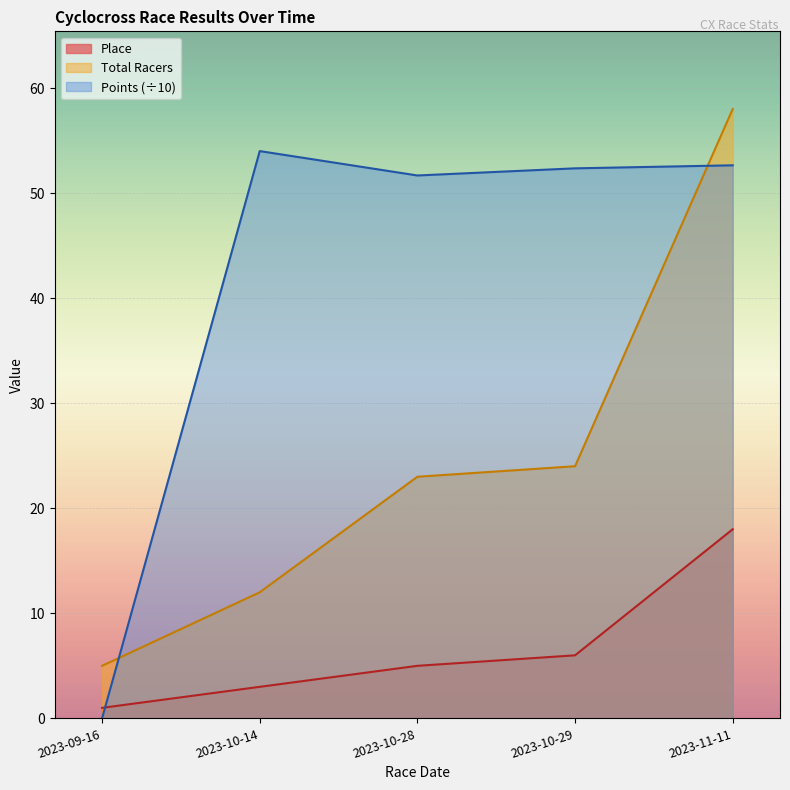

What is the average value of the Place series?

6.6